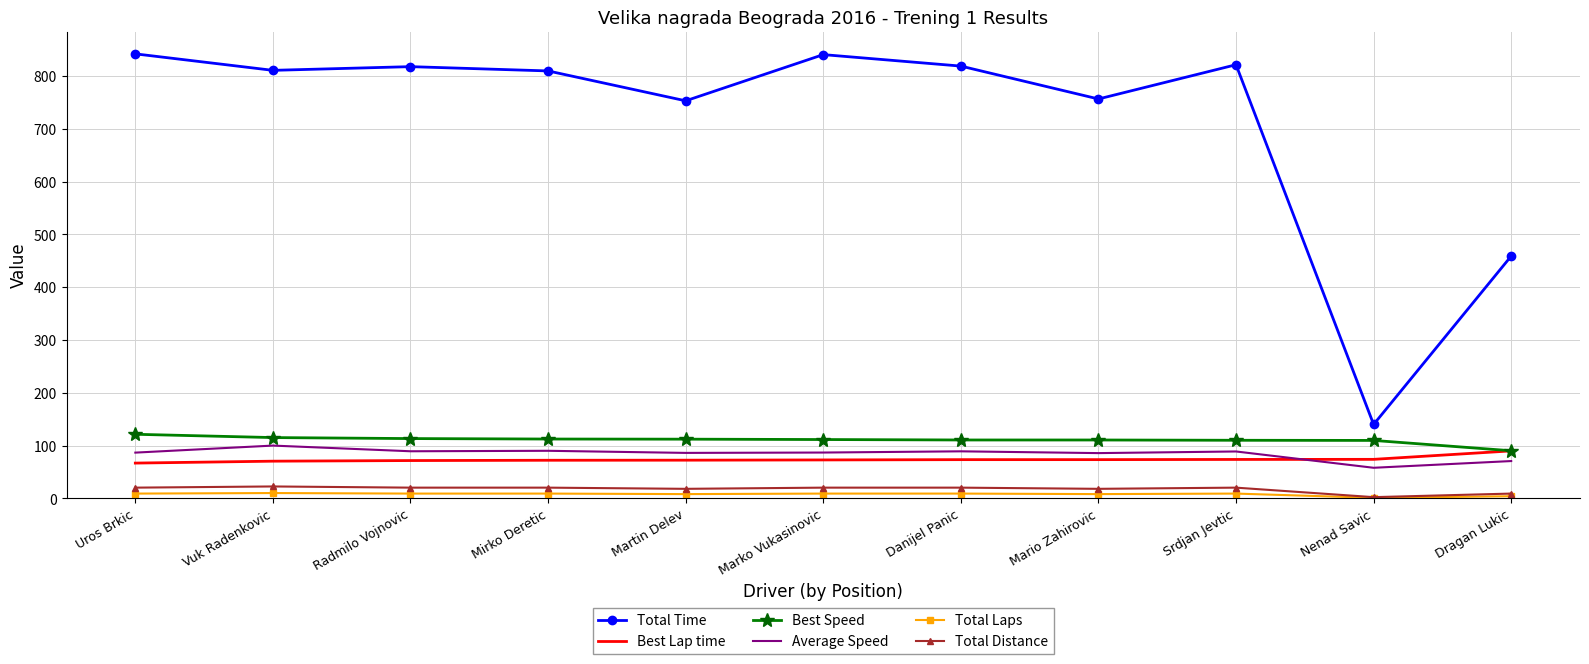

What are all the series names shown in the legend?

Total Time, Best Lap time, Best Speed, Average Speed, Total Laps, Total Distance